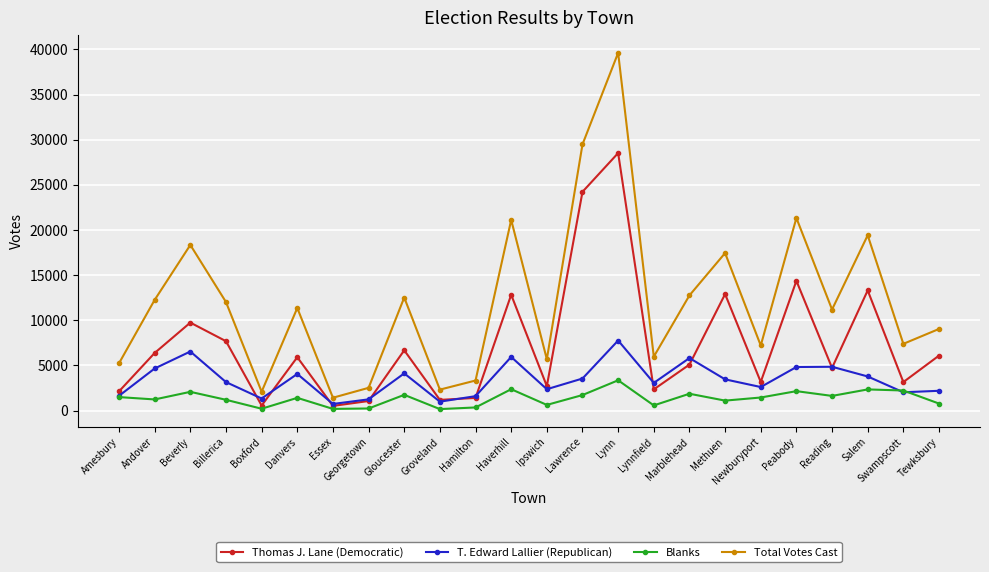

What is the difference between the highest and lowest values at Newburyport?

5762